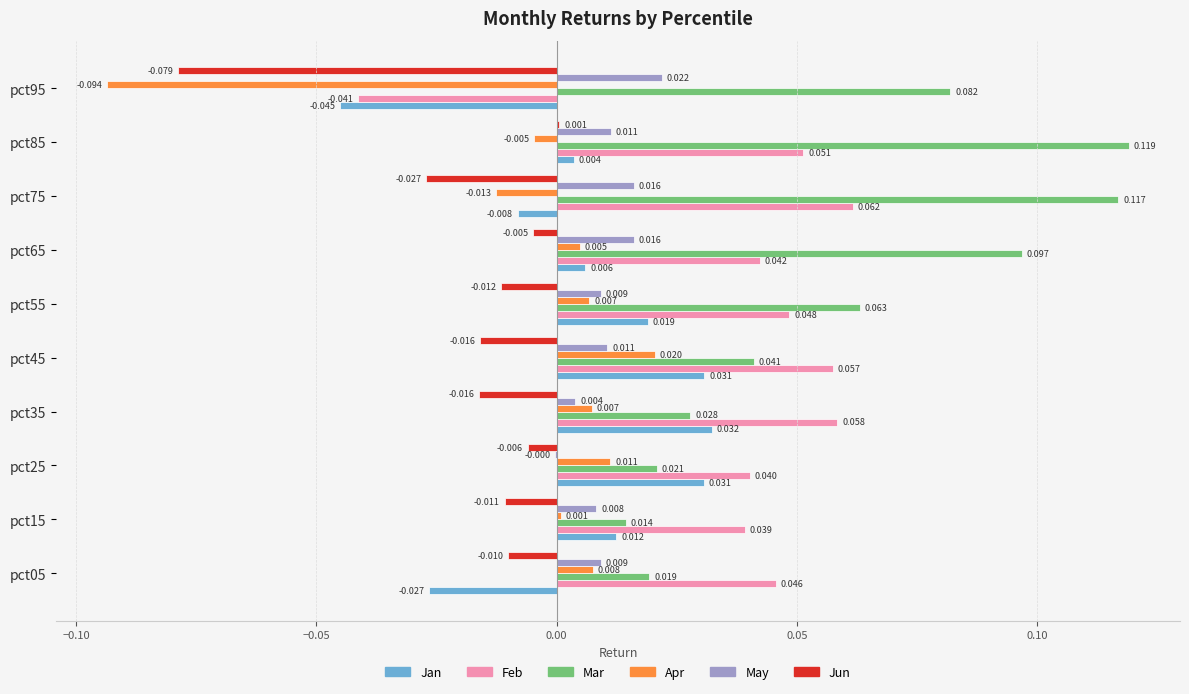

Which series has the largest total across all categories?

Mar